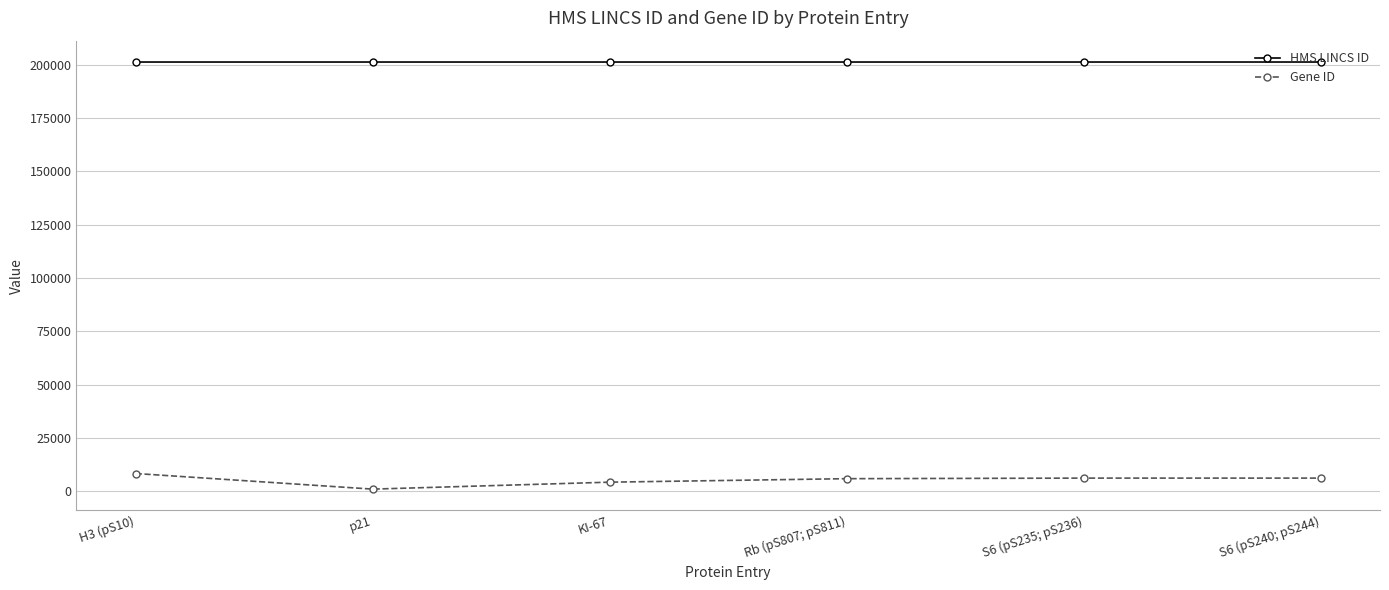

What is the highest value of the Gene ID series?

8350